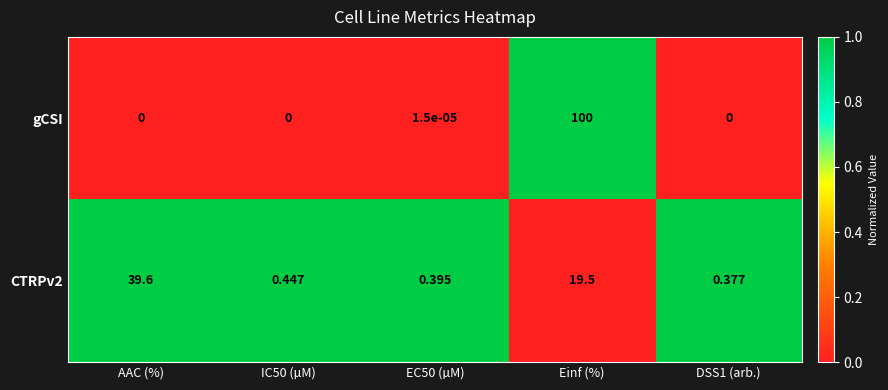

Where is CTRPv2 nearest to the value 19?

Einf (%)